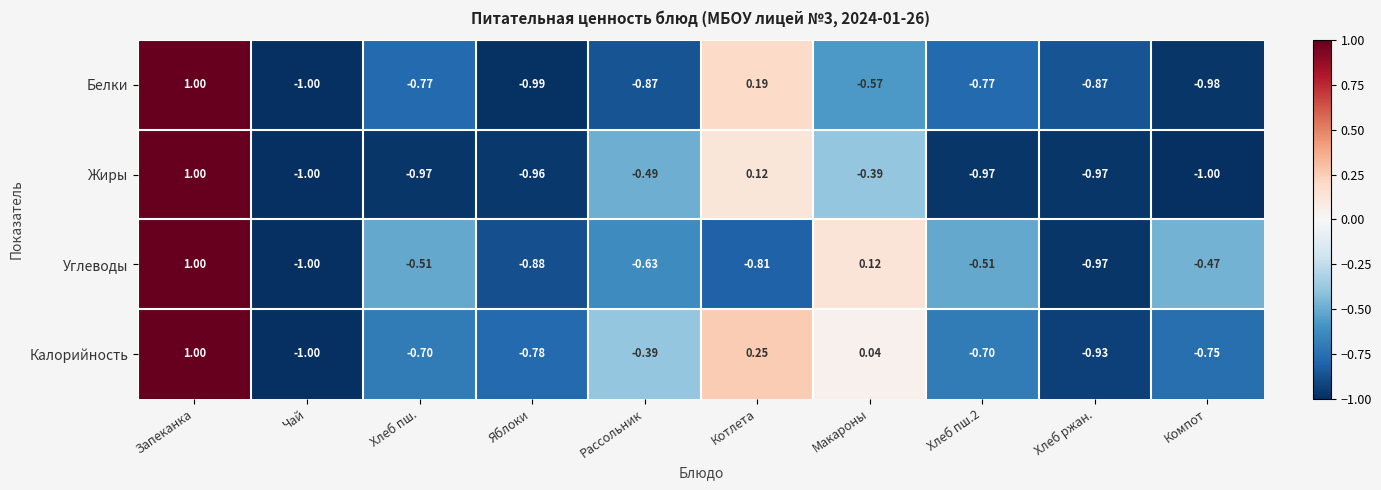

Between Хлеб пш. and Котлета, which series saw the biggest shift?

Жиры